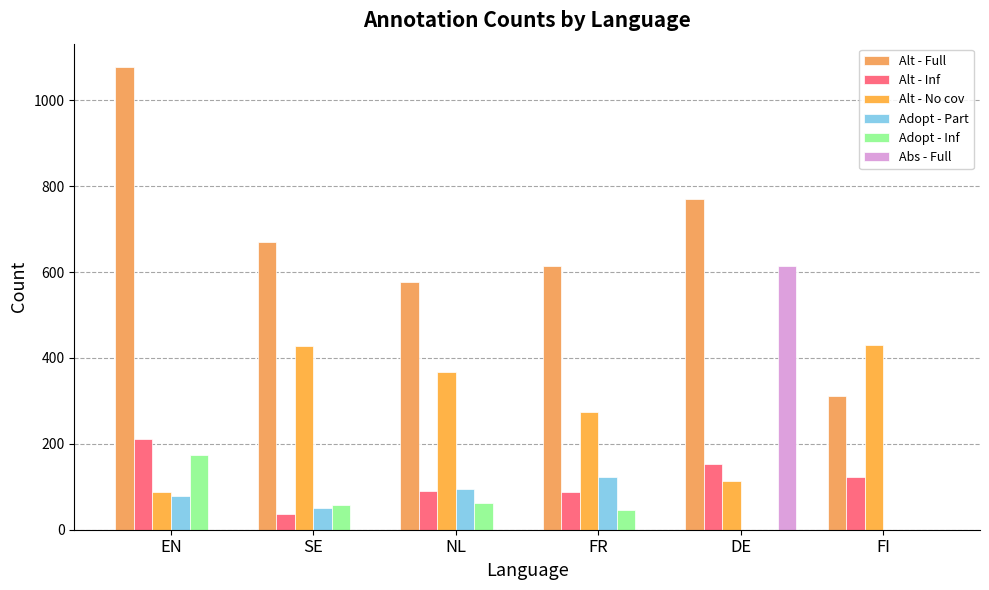

At which label does Alt - No cov reach its peak?

FI